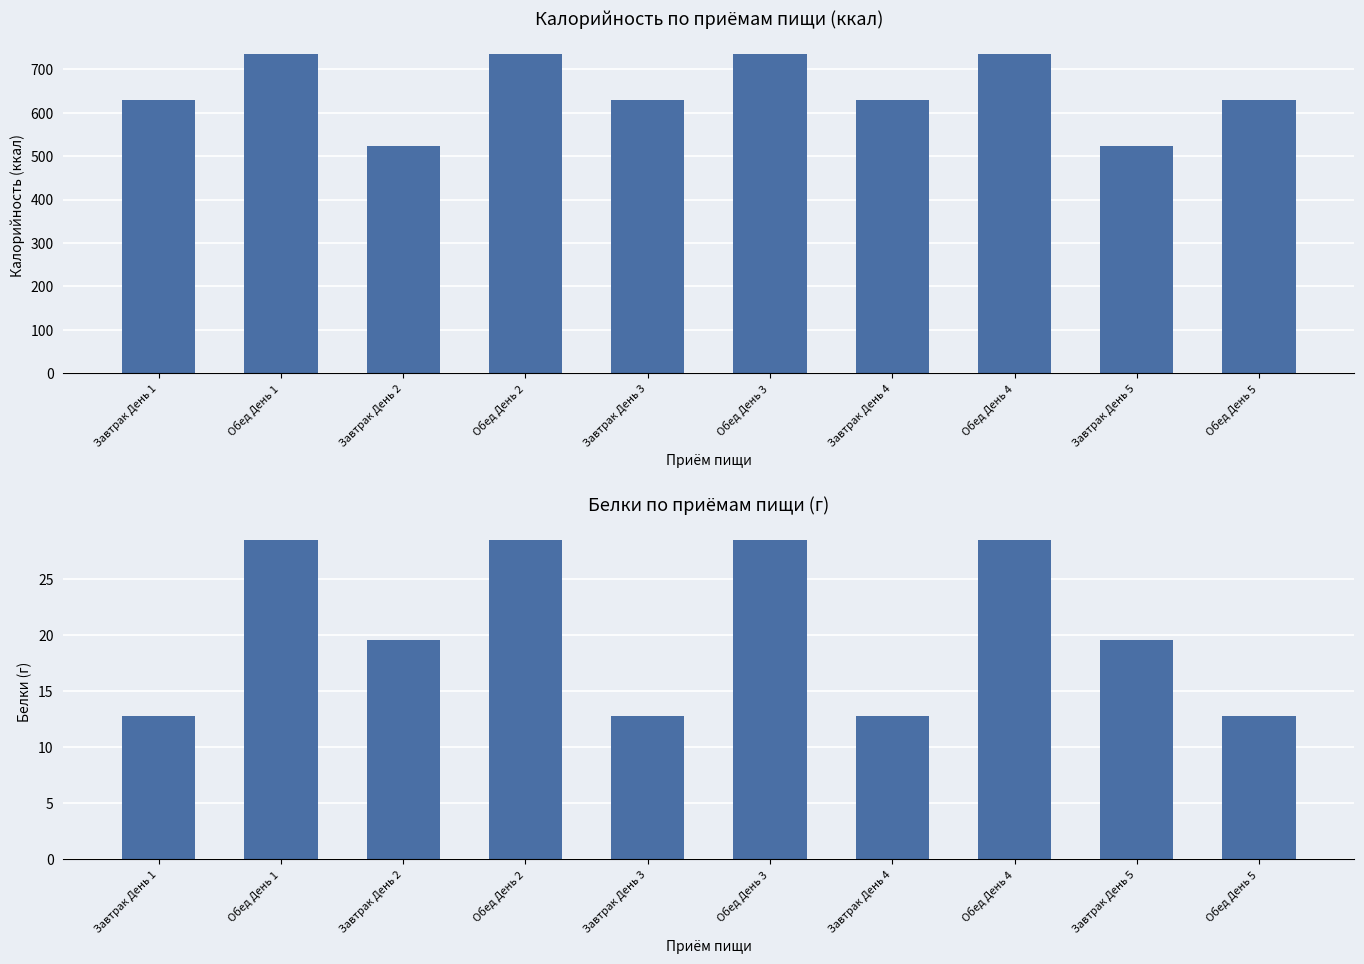

Rank the series by their maximum value, from highest to lowest.

Калорийность, Белки